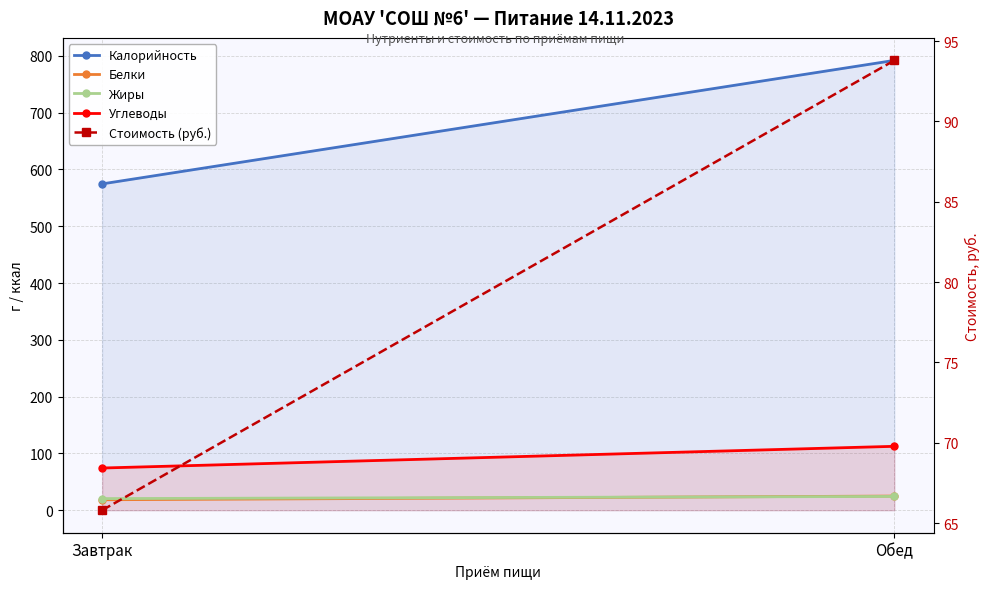

What is the average value of the Стоимость (руб.) series?

79.8